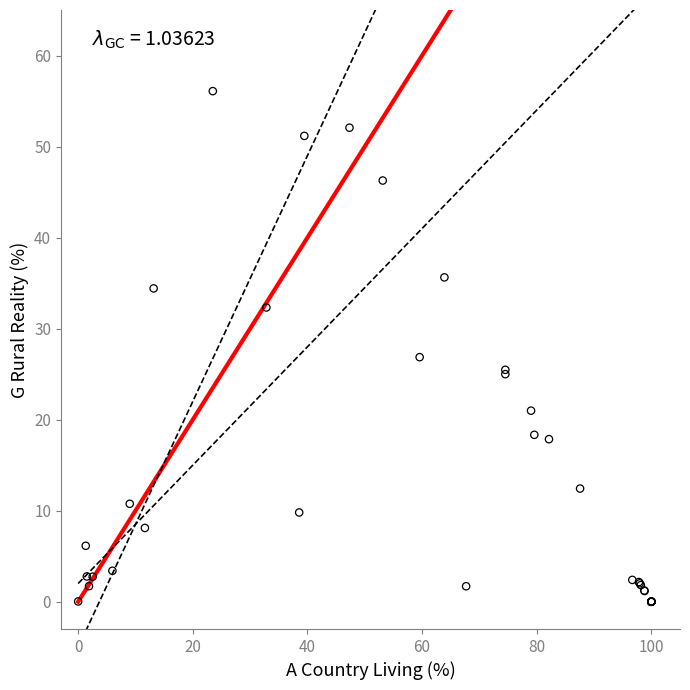

What Y value in the scatter plot is closest to 28?

26.9